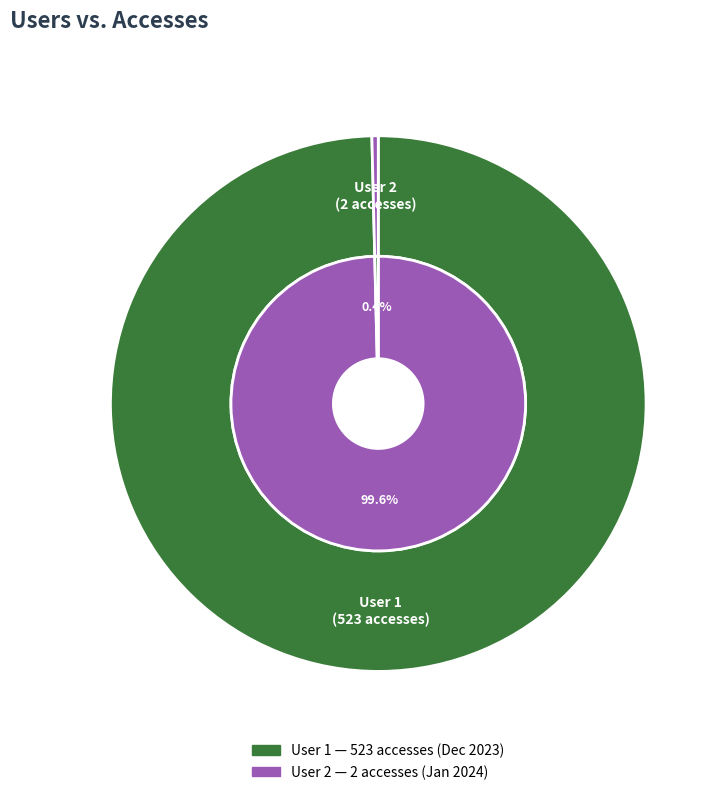

What percentage is NOT represented by 2?

99.6%